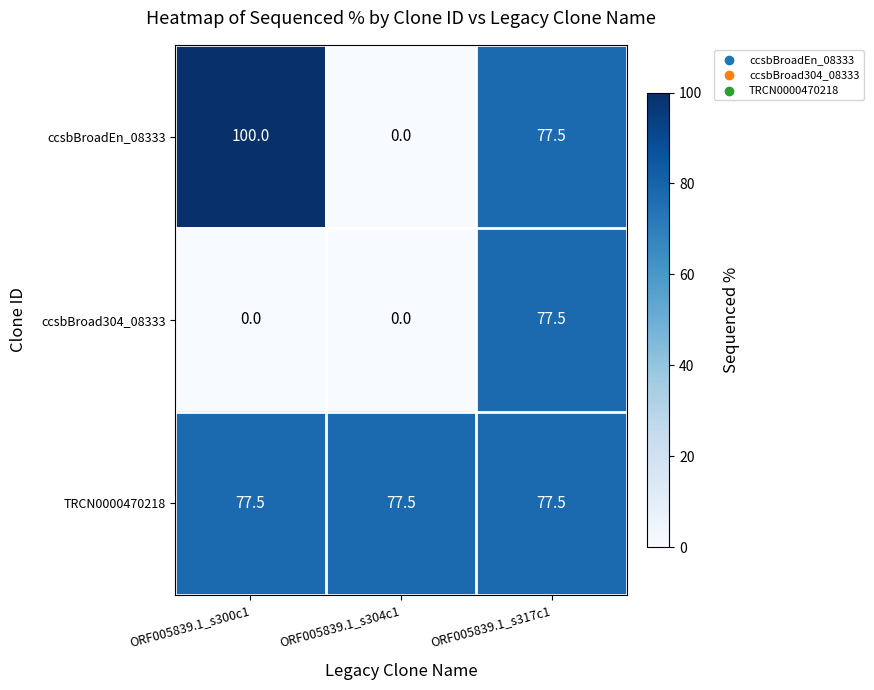

What is the greatest value displayed?

100.0